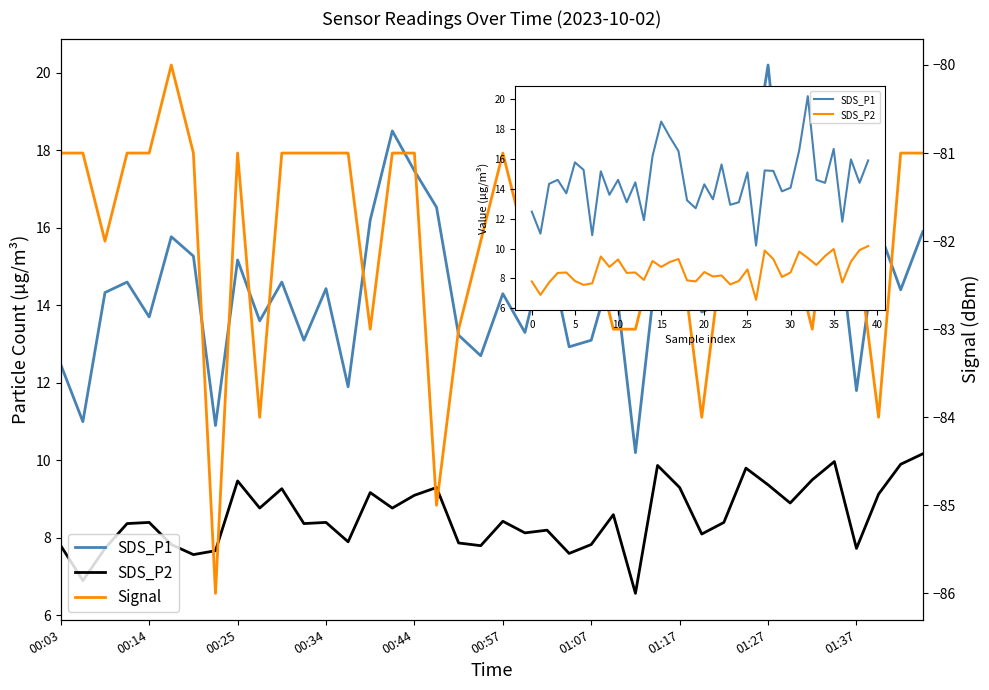

How many categories are shown in the chart?

40